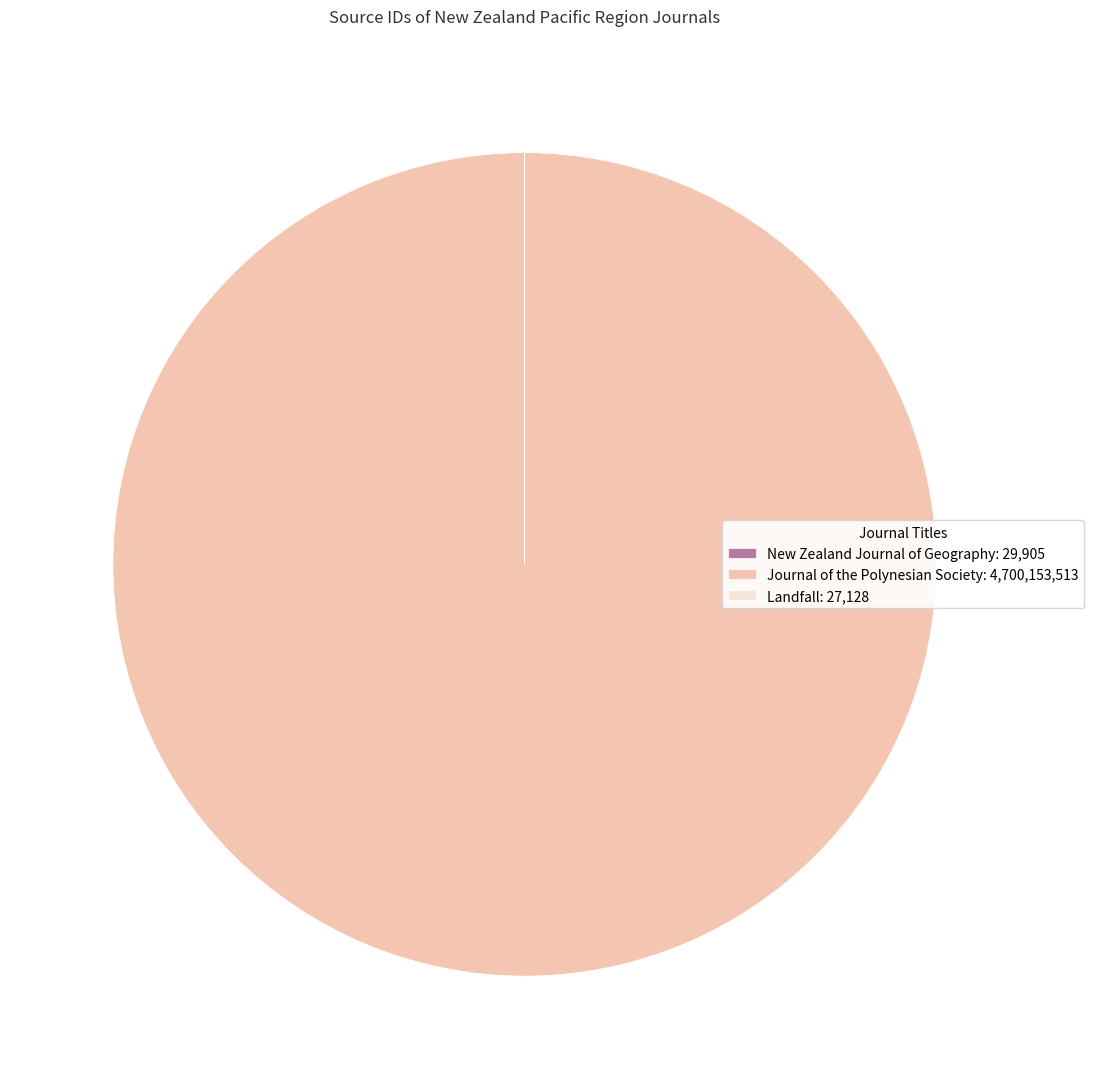

Is there a majority slice in this chart?

Yes